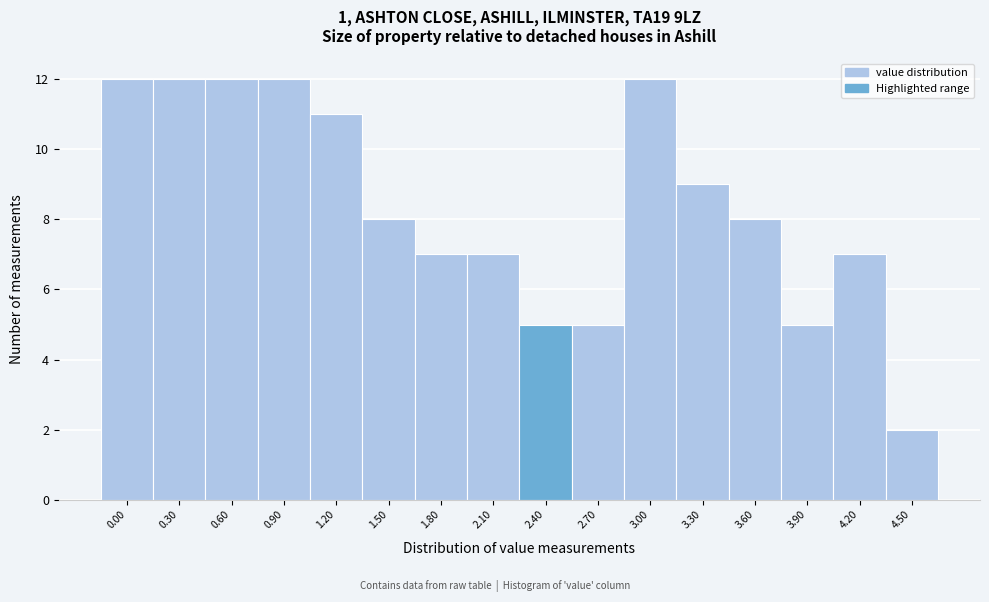

Reading right to left, what are all the values shown in this chart?

2	7	5	8	9	12	5	5	7	7	8	11	12	12	12	12